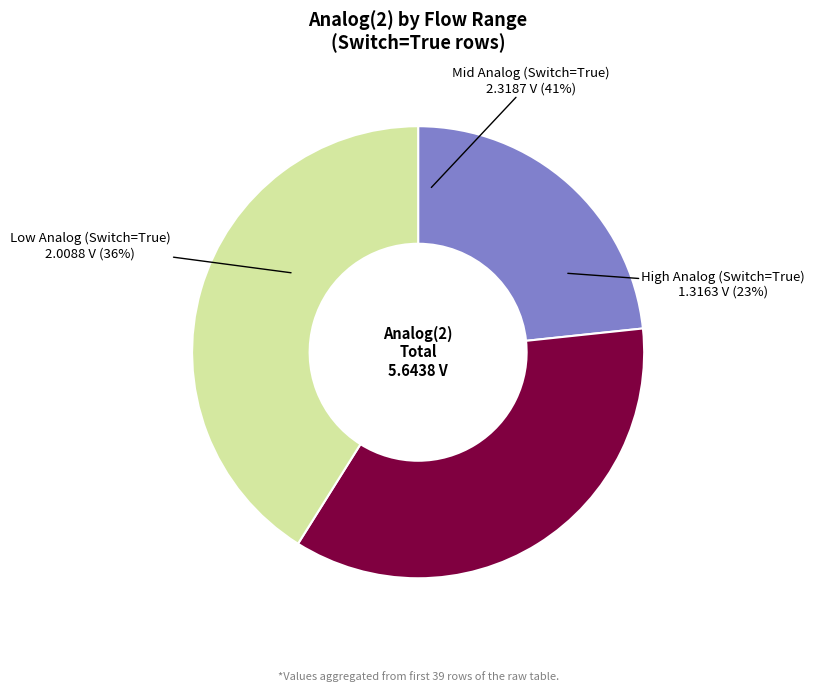

Does 17 represent more than half of the total?

No